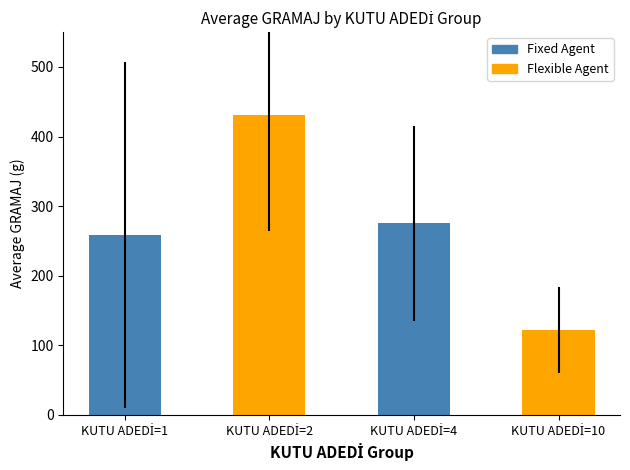

Reading right to left, extract all data points from this chart.

121.8	275.1	430.9	258.9